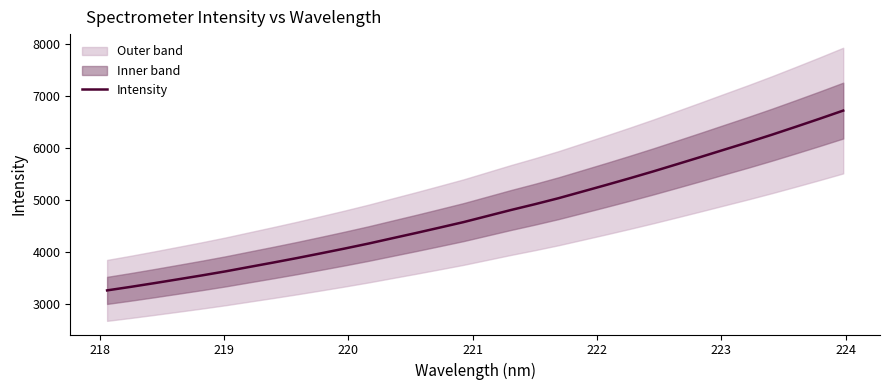

What is the average value?

4763.0